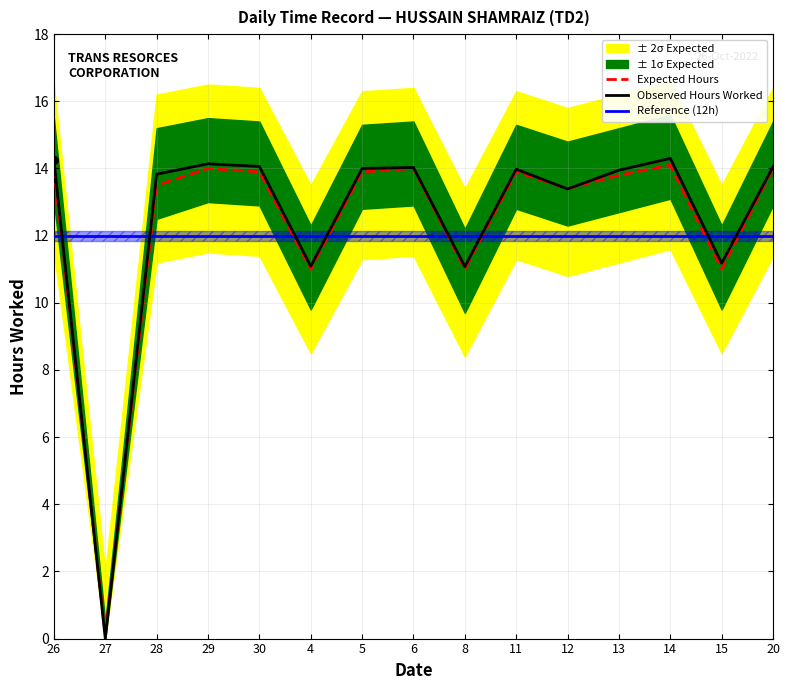

At which label does Observed Hours Worked reach its minimum?

27